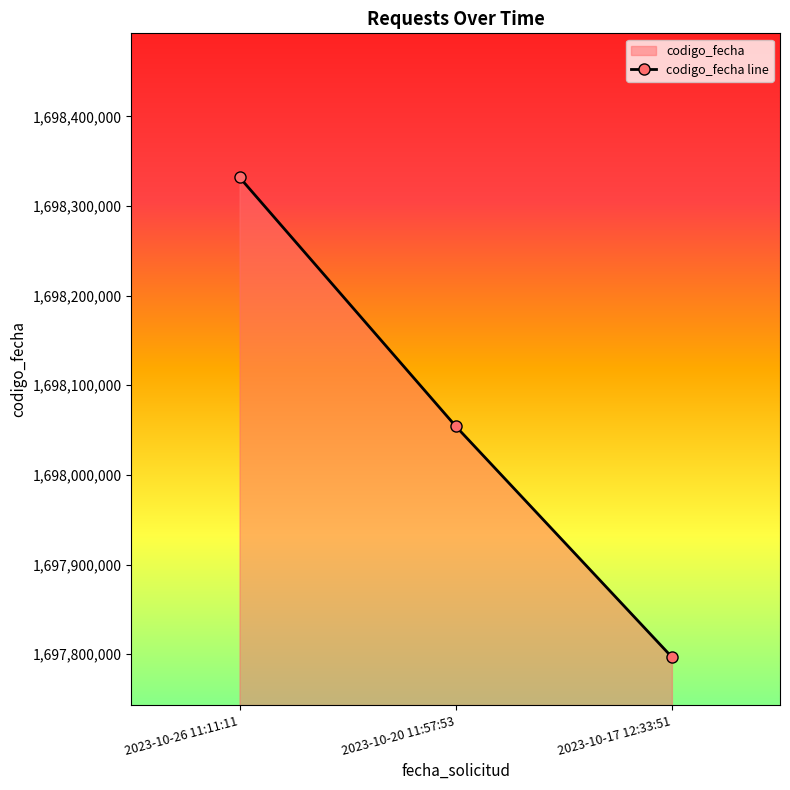

What is the smallest value displayed?

1697796798